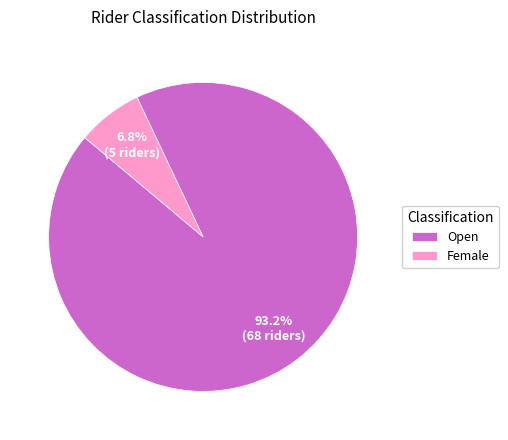

To the nearest percent, what percentage of the pie is Open?

93%